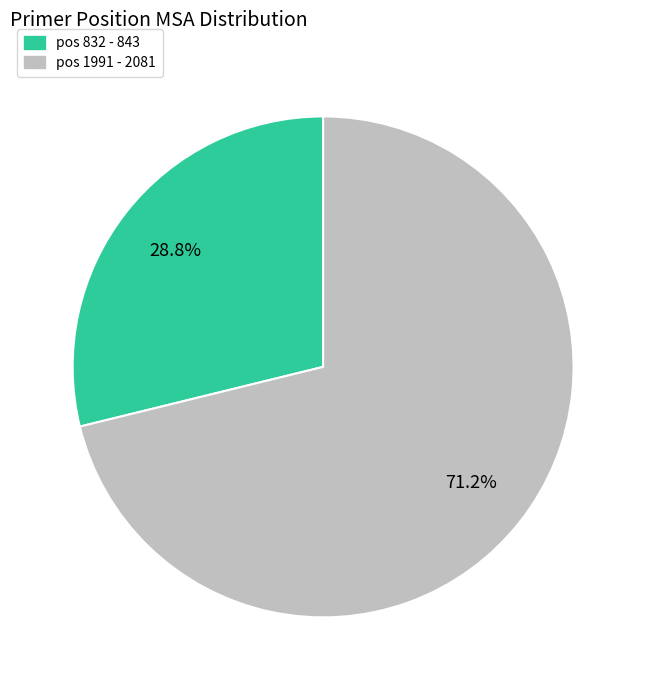

Is there any slice that represents more than half of the pie?

Yes